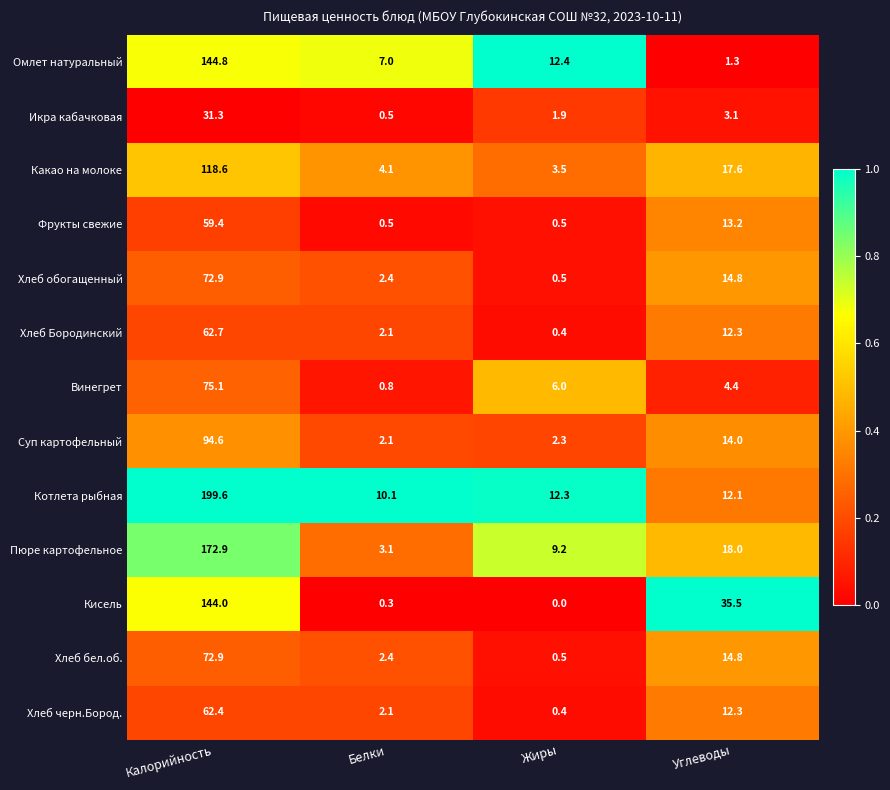

What is the sum of the Какао на молоке values at Белки and Калорийность?

122.7